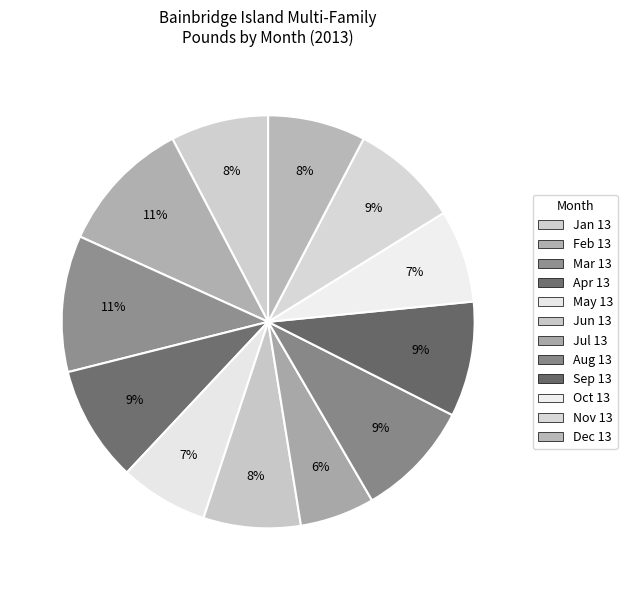

Does Apr 13 represent more than half of the total?

No